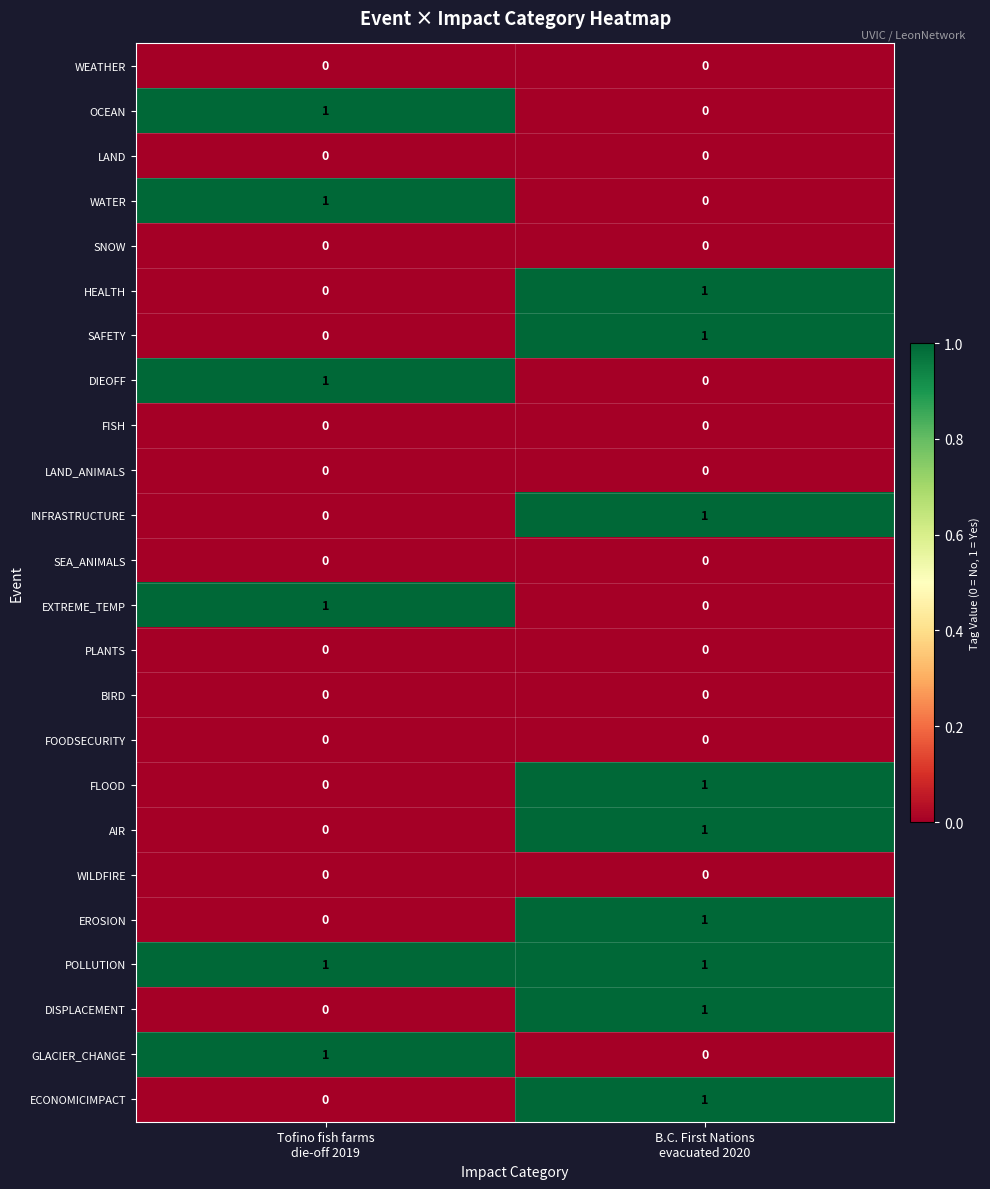

Which series has the largest total across all categories?

POLLUTION